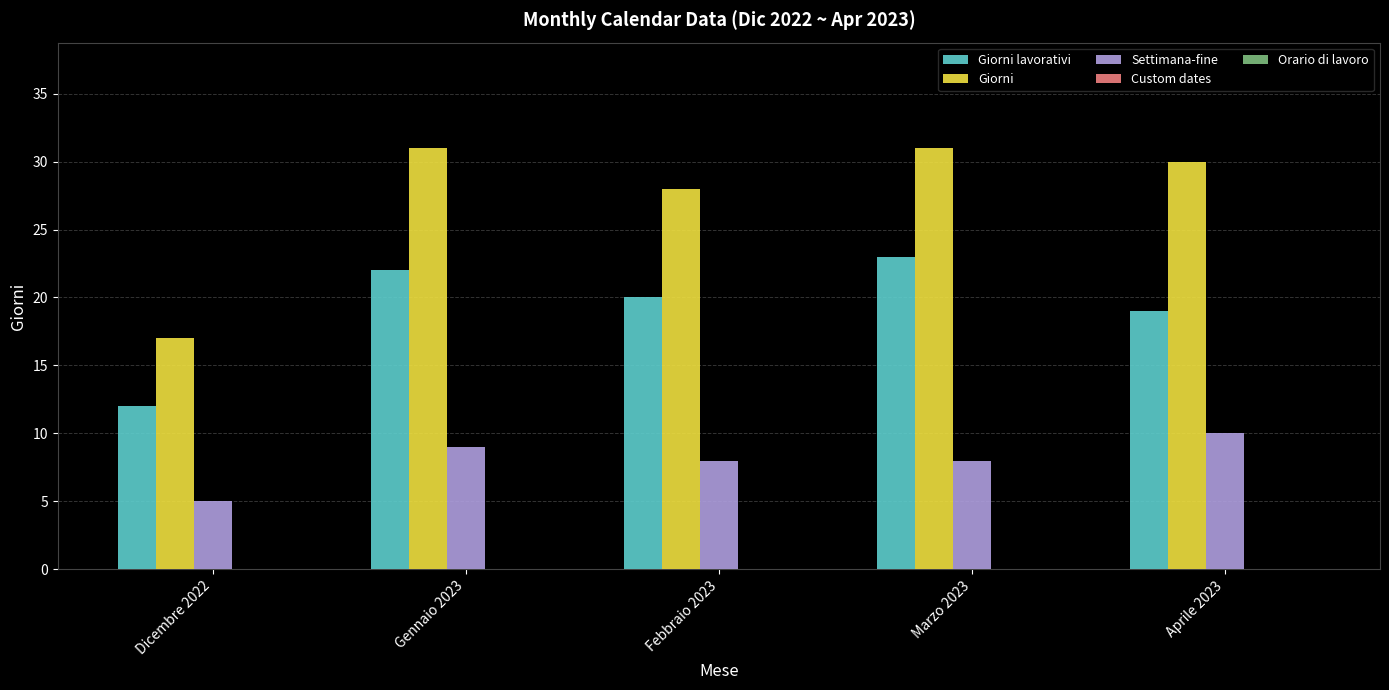

Which series has the largest total across all categories?

Giorni